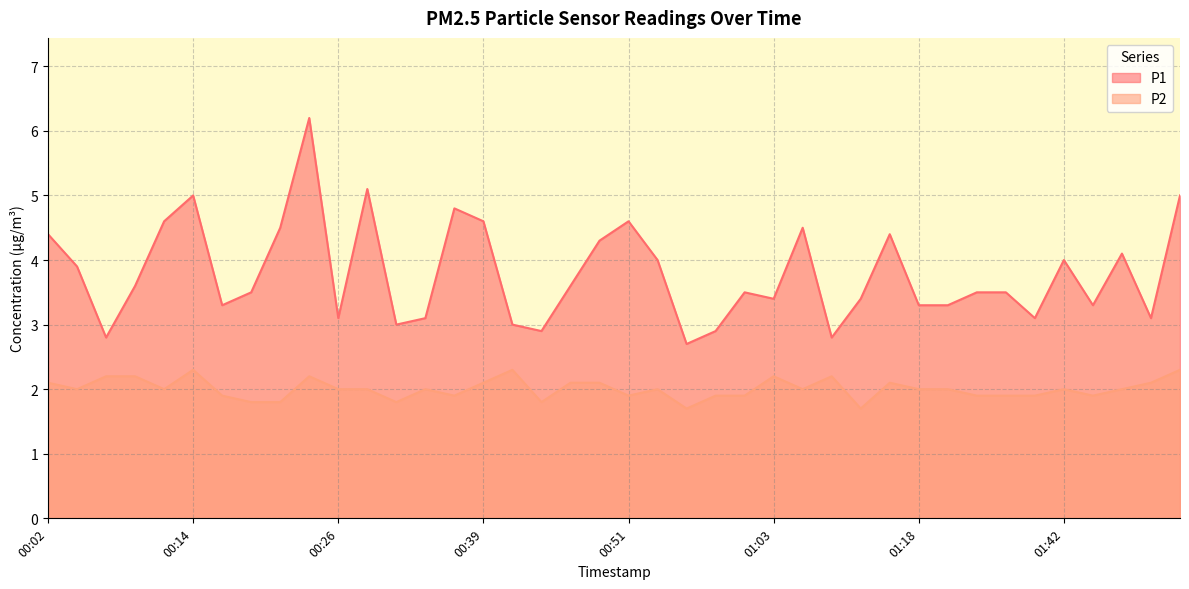

What is the spread (max minus min) of values at 00:34?

1.1